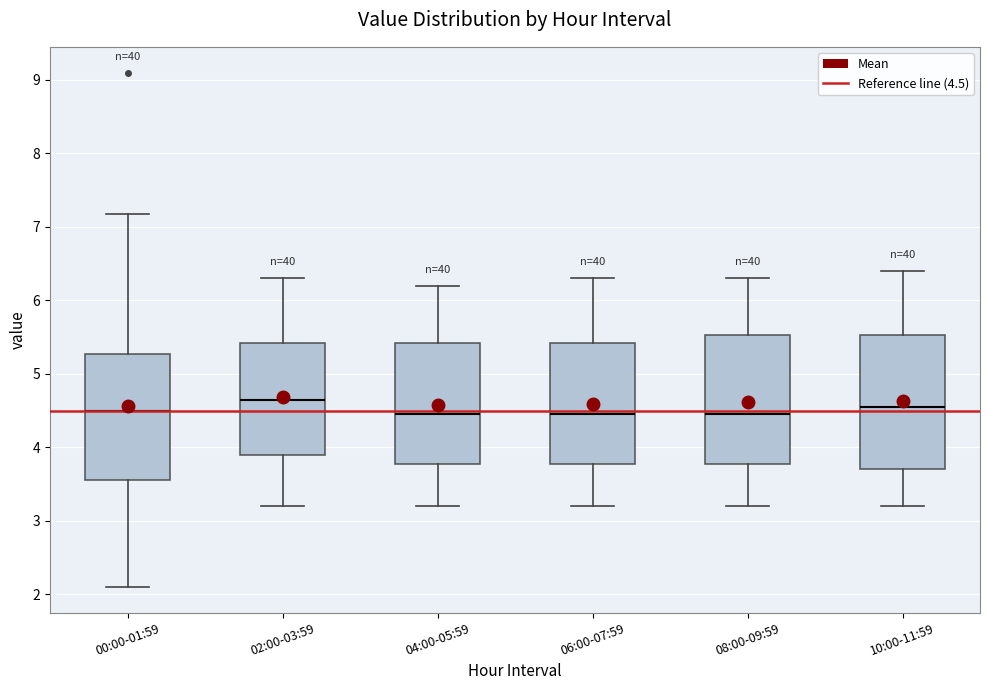

Reading left to right, read every box against the y-axis: the position of its median line, the range the box covers, and the ends of its whiskers. The values are not printed on the chart, so give them approximately, as read against the axis.

00:00-01:59: median 4.5, box 3.6 to 5.3, whiskers 2.1 to 7.2
02:00-03:59: median 4.7, box 3.9 to 5.4, whiskers 3.2 to 6.3
04:00-05:59: median 4.5, box 3.8 to 5.4, whiskers 3.2 to 6.2
06:00-07:59: median 4.5, box 3.8 to 5.4, whiskers 3.2 to 6.3
08:00-09:59: median 4.5, box 3.8 to 5.5, whiskers 3.2 to 6.3
10:00-11:59: median 4.6, box 3.7 to 5.5, whiskers 3.2 to 6.4